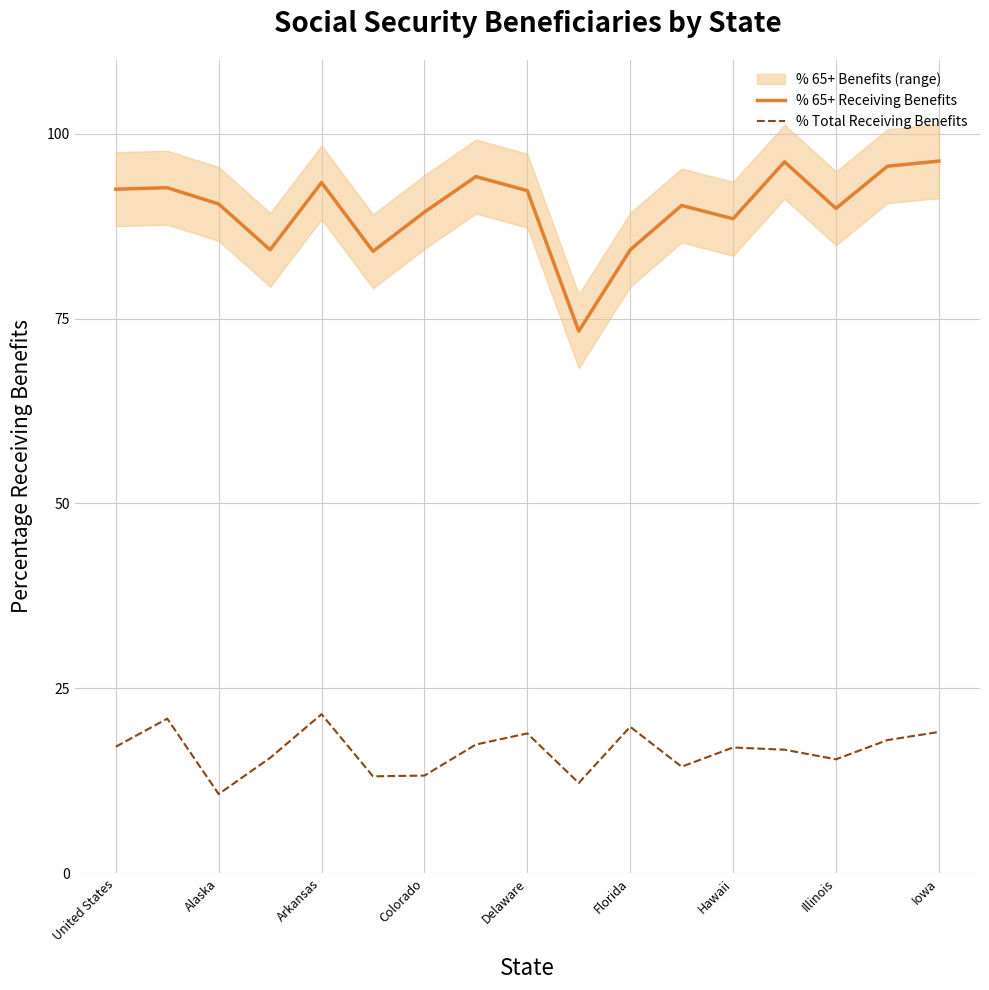

Reading left to right, list all the values displayed in this chart.

% 65+ Receiving Benefits: 92.5	92.7	90.5	84.3	93.4	84.1	89.4	94.2	92.3	73.3	84.3	90.3	88.5	96.2	89.9	95.6	96.3
% Total Receiving Benefits: 17.1	20.9	10.7	15.6	21.5	13.1	13.2	17.4	18.9	12.2	19.8	14.4	17.0	16.7	15.4	18.0	19.1